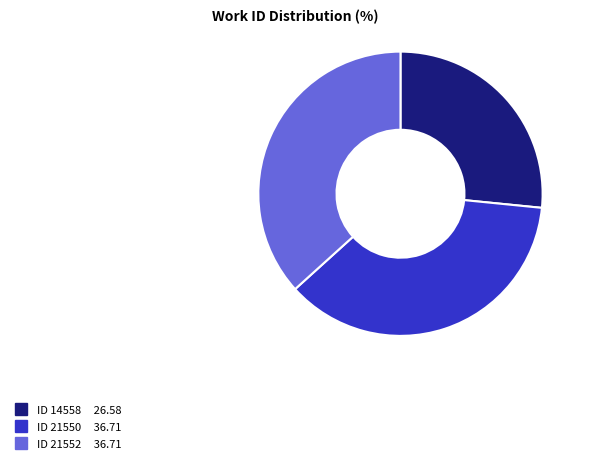

Is there any slice that represents more than half of the pie?

No